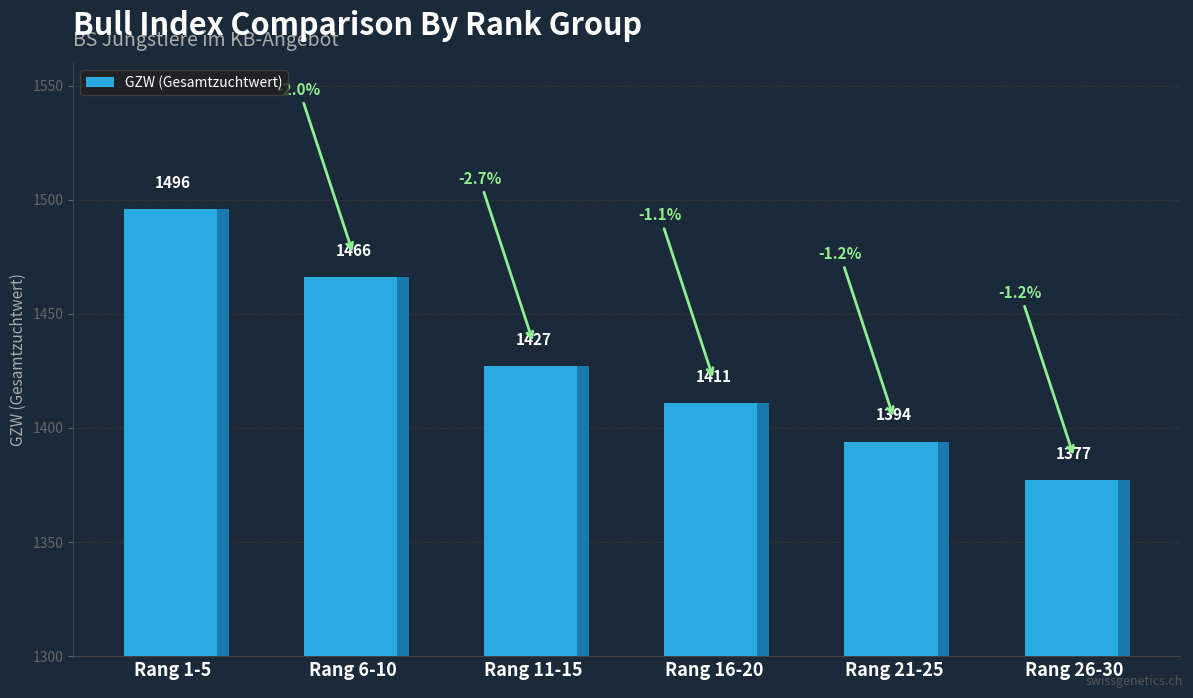

True or false: the data shows 389 at Rang 11-15.

False